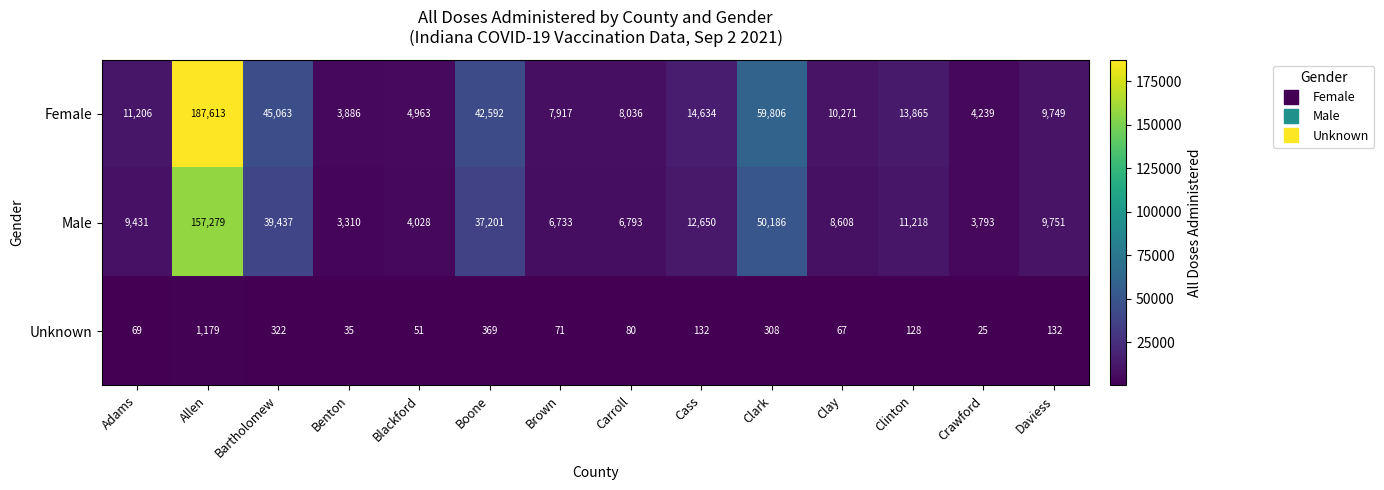

Count the number of categories in the chart.

14